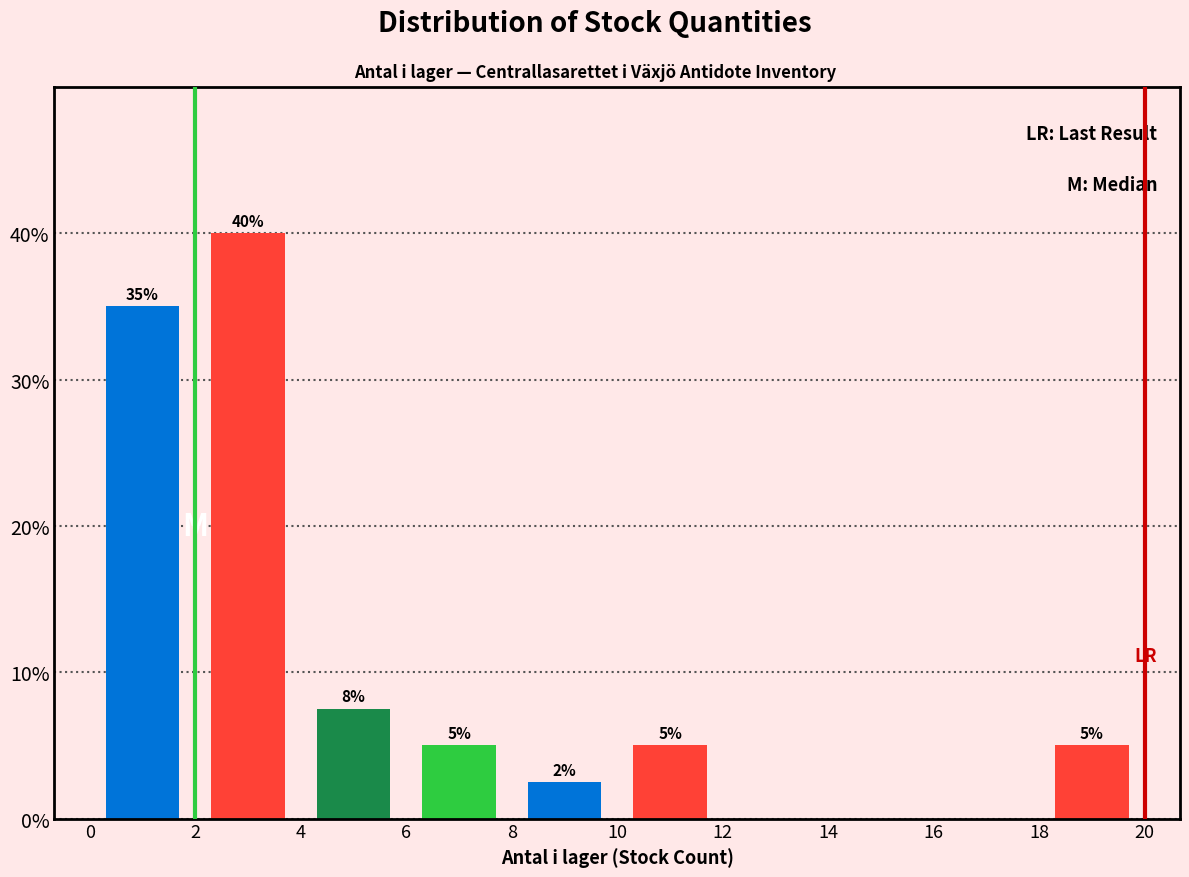

Which range on the x-axis has the tallest bar?

2 to 4